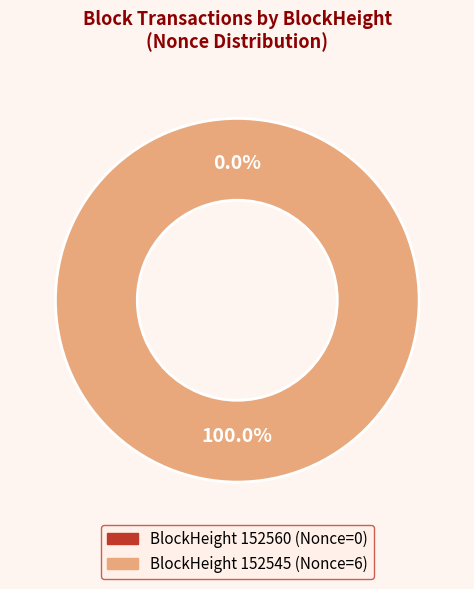

True or false: 152560 accounts for 12% of the total.

False